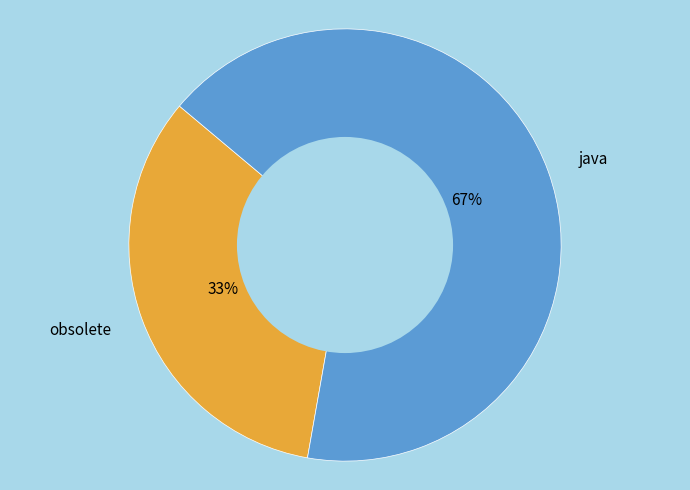

Is it true that java is 16% of the pie?

False